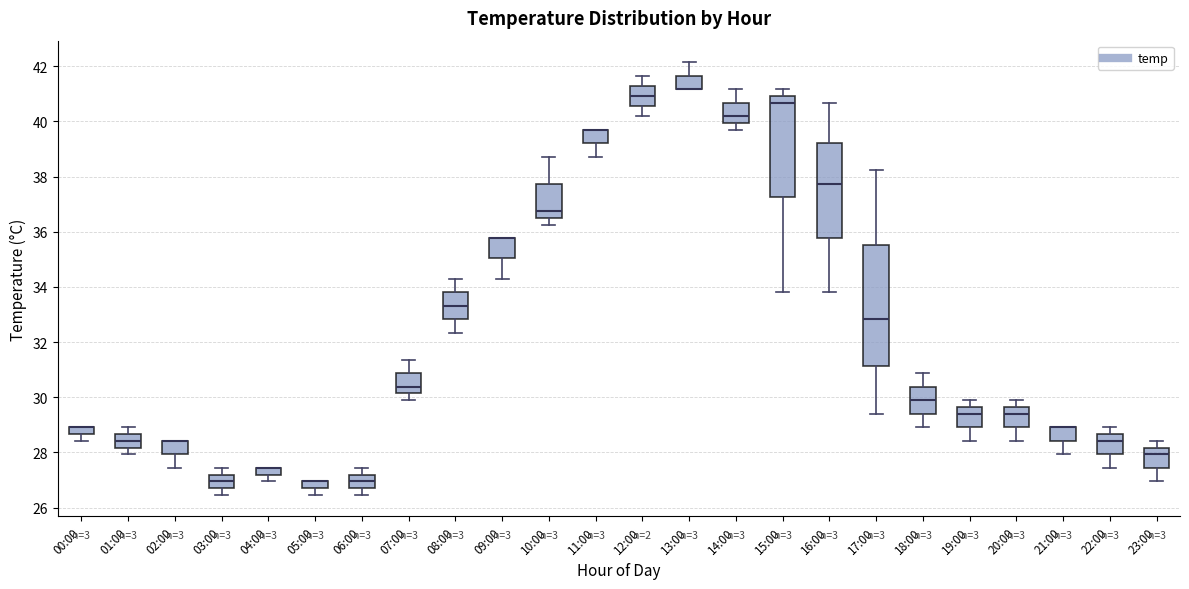

Comparing the boxes themselves (not the whiskers), which one is the tallest?

17:00